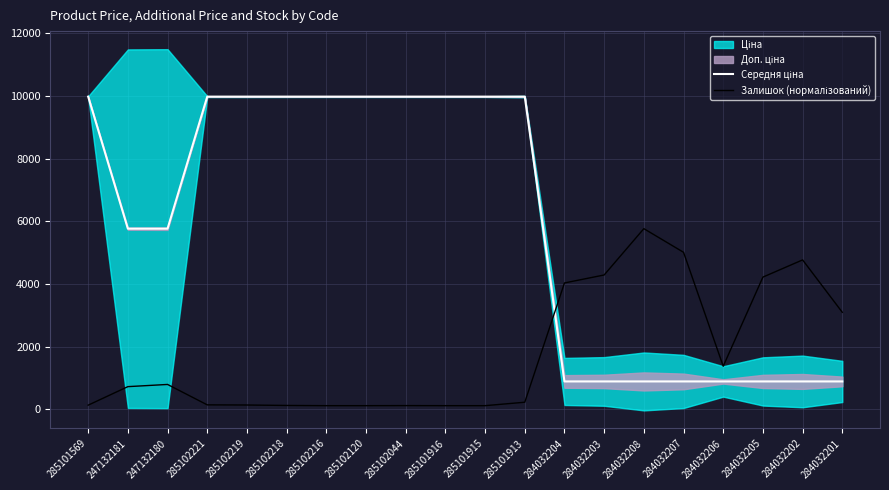

What position from the left is 247132180?

3